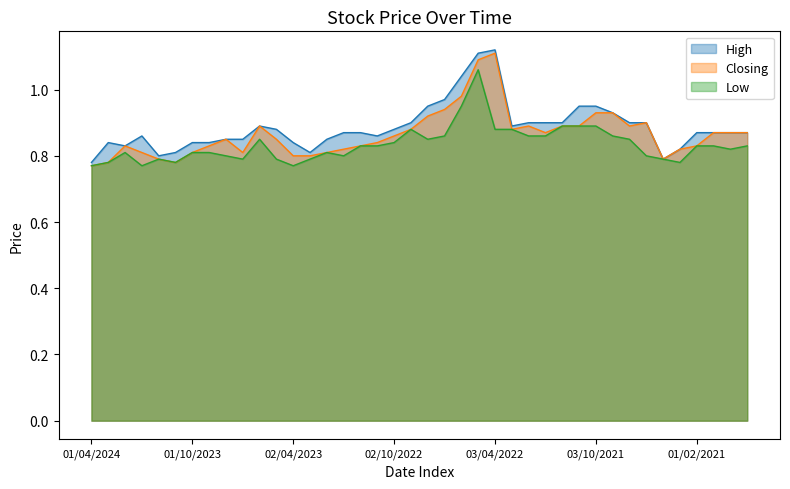

Reading left to right, transcribe all the data shown in this chart.

High: 01/04/2024=0.8	03/03/2024=0.8	01/02/2024=0.8	02/01/2024=0.9	03/12/2023=0.8	01/11/2023=0.8	01/10/2023=0.8	03/09/2023=0.8	01/08/2023=0.8	02/07/2023=0.8	04/06/2023=0.9	01/05/2023=0.9	02/04/2023=0.8	01/03/2023=0.8	01/02/2023=0.8	02/01/2023=0.9	01/12/2022=0.9	01/11/2022=0.9	02/10/2022=0.9	01/09/2022=0.9	01/08/2022=0.9	03/07/2022=1.0	01/06/2022=1.0	08/05/2022=1.1	03/04/2022=1.1	01/03/2022=0.9	01/02/2022=0.9	02/01/2022=0.9	01/12/2021=0.9	01/11/2021=0.9	03/10/2021=0.9	01/09/2021=0.9	01/06/2021=0.9	02/05/2021=0.9	01/04/2021=0.8	01/03/2021=0.8	01/02/2021=0.9	01/12/2020=0.9	01/11/2020=0.9	01/10/2020=0.9
Closing: 01/04/2024=0.8	03/03/2024=0.8	01/02/2024=0.8	02/01/2024=0.8	03/12/2023=0.8	01/11/2023=0.8	01/10/2023=0.8	03/09/2023=0.8	01/08/2023=0.8	02/07/2023=0.8	04/06/2023=0.9	01/05/2023=0.8	02/04/2023=0.8	01/03/2023=0.8	01/02/2023=0.8	02/01/2023=0.8	01/12/2022=0.8	01/11/2022=0.8	02/10/2022=0.9	01/09/2022=0.9	01/08/2022=0.9	03/07/2022=0.9	01/06/2022=1.0	08/05/2022=1.1	03/04/2022=1.1	01/03/2022=0.9	01/02/2022=0.9	02/01/2022=0.9	01/12/2021=0.9	01/11/2021=0.9	03/10/2021=0.9	01/09/2021=0.9	01/06/2021=0.9	02/05/2021=0.9	01/04/2021=0.8	01/03/2021=0.8	01/02/2021=0.8	01/12/2020=0.9	01/11/2020=0.9	01/10/2020=0.9
Low: 01/04/2024=0.8	03/03/2024=0.8	01/02/2024=0.8	02/01/2024=0.8	03/12/2023=0.8	01/11/2023=0.8	01/10/2023=0.8	03/09/2023=0.8	01/08/2023=0.8	02/07/2023=0.8	04/06/2023=0.8	01/05/2023=0.8	02/04/2023=0.8	01/03/2023=0.8	01/02/2023=0.8	02/01/2023=0.8	01/12/2022=0.8	01/11/2022=0.8	02/10/2022=0.8	01/09/2022=0.9	01/08/2022=0.8	03/07/2022=0.9	01/06/2022=0.9	08/05/2022=1.1	03/04/2022=0.9	01/03/2022=0.9	01/02/2022=0.9	02/01/2022=0.9	01/12/2021=0.9	01/11/2021=0.9	03/10/2021=0.9	01/09/2021=0.9	01/06/2021=0.8	02/05/2021=0.8	01/04/2021=0.8	01/03/2021=0.8	01/02/2021=0.8	01/12/2020=0.8	01/11/2020=0.8	01/10/2020=0.8